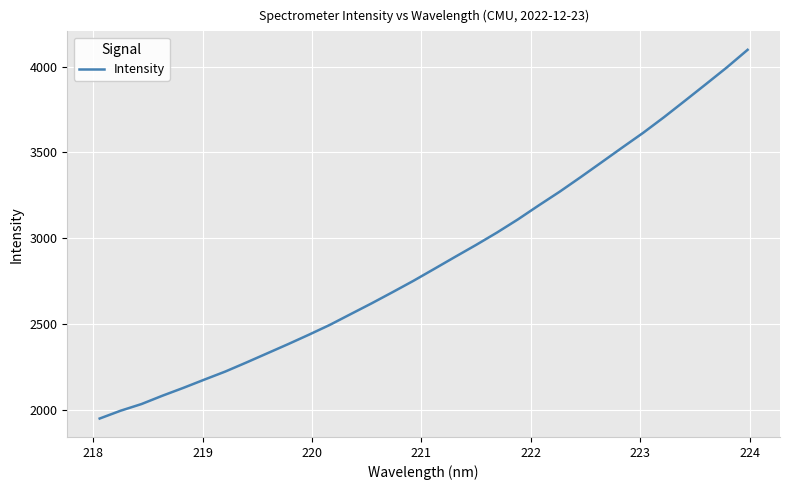

What is the difference between the maximum and minimum values?

2148.3